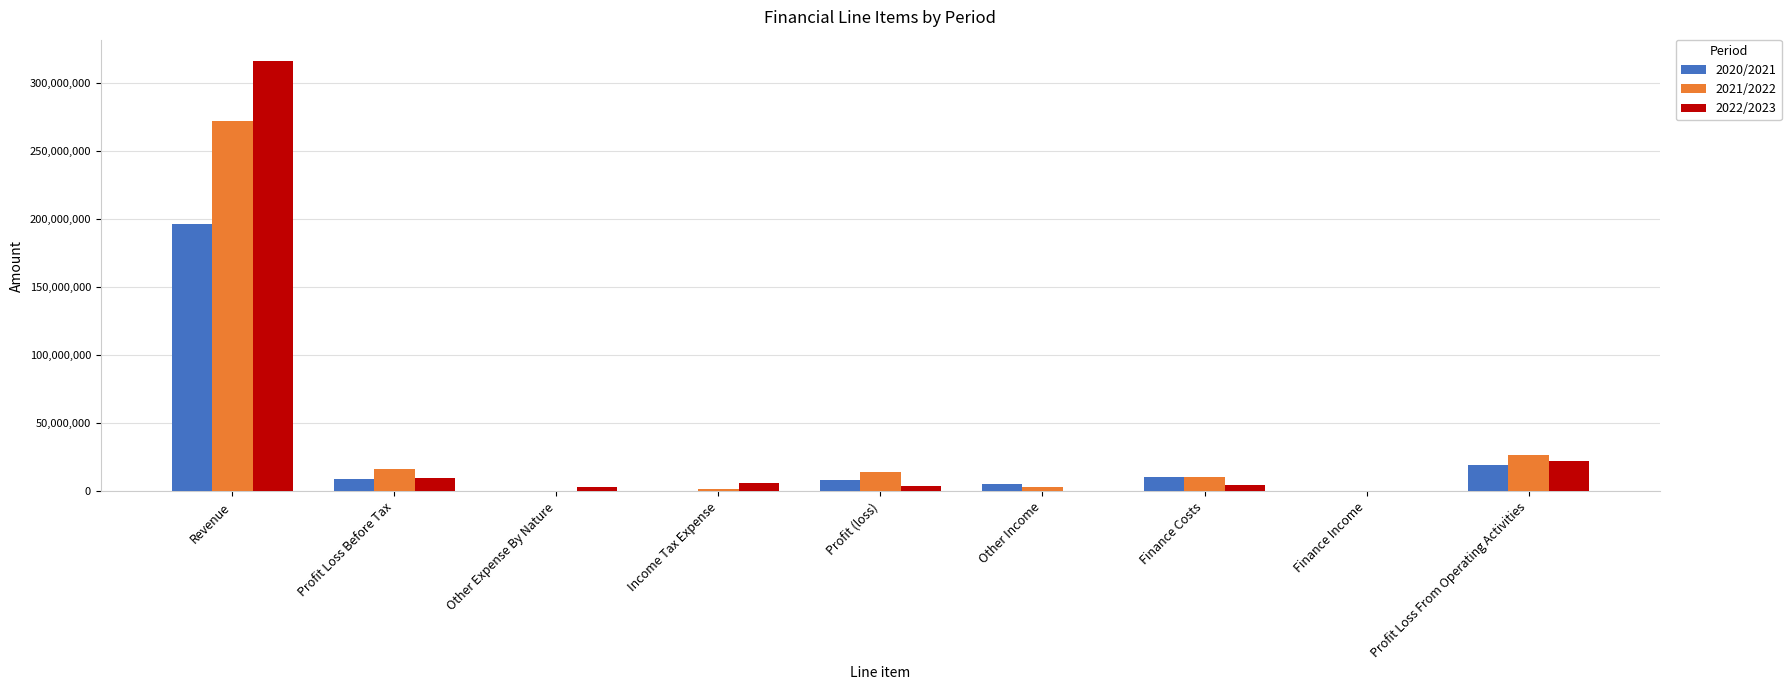

What is the average value of the 2021/2022 series?

38356667